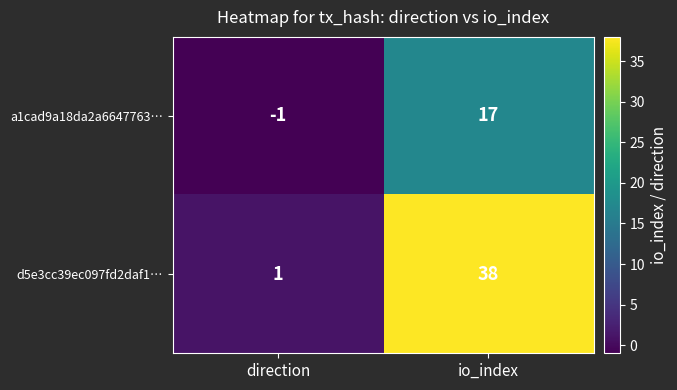

Which series has the widest spread of values?

d5e3cc39ec097fd2daf1…